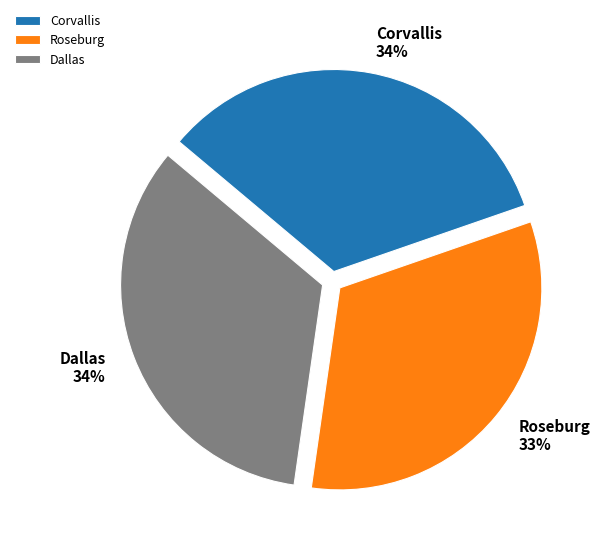

Combined, do Dallas and Roseburg account for over 50%?

Yes